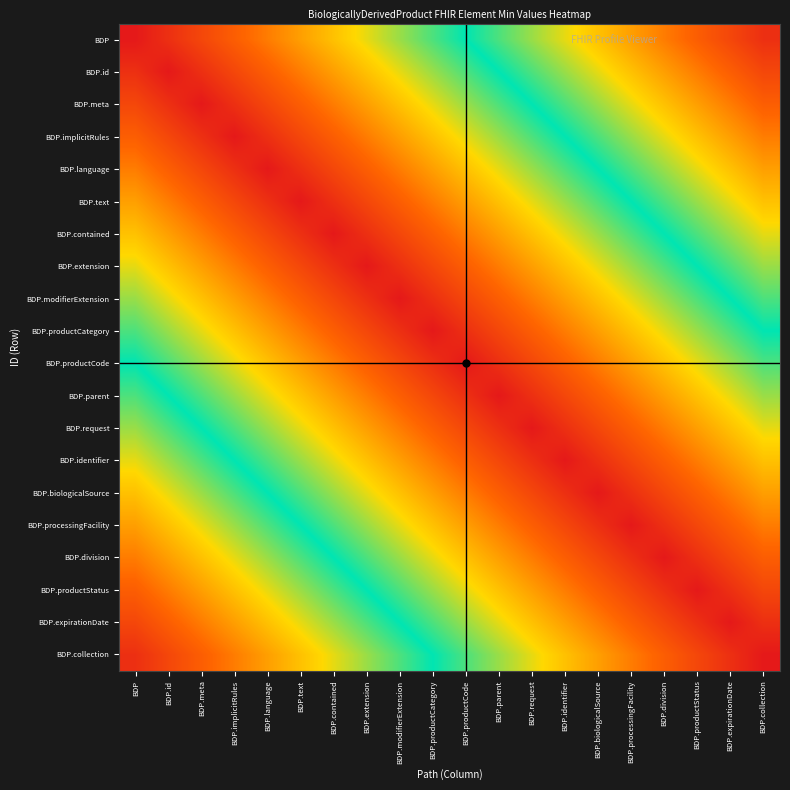

Reading left to right, list all the values displayed in this chart.

BDP: BDP=0.0	BDP.id=0.1	BDP.meta=0.1	BDP.implicitRules=0.1	BDP.language=0.2	BDP.text=0.2	BDP.contained=0.3	BDP.extension=0.3	BDP.modifierExtension=0.4	BDP.productCategory=0.5	BDP.productCode=0.5	BDP.parent=0.6	BDP.request=0.6	BDP.identifier=0.7	BDP.biologicalSource=0.7	BDP.processingFacility=0.8	BDP.division=0.8	BDP.productStatus=0.8	BDP.expirationDate=0.9	BDP.collection=0.9
BDP.id: BDP=0.1	BDP.id=0.0	BDP.meta=0.1	BDP.implicitRules=0.1	BDP.language=0.1	BDP.text=0.2	BDP.contained=0.2	BDP.extension=0.3	BDP.modifierExtension=0.3	BDP.productCategory=0.4	BDP.productCode=0.5	BDP.parent=0.5	BDP.request=0.6	BDP.identifier=0.6	BDP.biologicalSource=0.7	BDP.processingFacility=0.7	BDP.division=0.8	BDP.productStatus=0.8	BDP.expirationDate=0.8	BDP.collection=0.9
BDP.meta: BDP=0.1	BDP.id=0.1	BDP.meta=0.0	BDP.implicitRules=0.1	BDP.language=0.1	BDP.text=0.1	BDP.contained=0.2	BDP.extension=0.2	BDP.modifierExtension=0.3	BDP.productCategory=0.3	BDP.productCode=0.4	BDP.parent=0.5	BDP.request=0.5	BDP.identifier=0.6	BDP.biologicalSource=0.6	BDP.processingFacility=0.7	BDP.division=0.7	BDP.productStatus=0.8	BDP.expirationDate=0.8	BDP.collection=0.8
BDP.implicitRules: BDP=0.1	BDP.id=0.1	BDP.meta=0.1	BDP.implicitRules=0.0	BDP.language=0.1	BDP.text=0.1	BDP.contained=0.1	BDP.extension=0.2	BDP.modifierExtension=0.2	BDP.productCategory=0.3	BDP.productCode=0.3	BDP.parent=0.4	BDP.request=0.5	BDP.identifier=0.5	BDP.biologicalSource=0.6	BDP.processingFacility=0.6	BDP.division=0.7	BDP.productStatus=0.7	BDP.expirationDate=0.8	BDP.collection=0.8
BDP.language: BDP=0.2	BDP.id=0.1	BDP.meta=0.1	BDP.implicitRules=0.1	BDP.language=0.0	BDP.text=0.1	BDP.contained=0.1	BDP.extension=0.1	BDP.modifierExtension=0.2	BDP.productCategory=0.2	BDP.productCode=0.3	BDP.parent=0.3	BDP.request=0.4	BDP.identifier=0.5	BDP.biologicalSource=0.5	BDP.processingFacility=0.6	BDP.division=0.6	BDP.productStatus=0.7	BDP.expirationDate=0.7	BDP.collection=0.8
BDP.text: BDP=0.2	BDP.id=0.2	BDP.meta=0.1	BDP.implicitRules=0.1	BDP.language=0.1	BDP.text=0.0	BDP.contained=0.1	BDP.extension=0.1	BDP.modifierExtension=0.1	BDP.productCategory=0.2	BDP.productCode=0.2	BDP.parent=0.3	BDP.request=0.3	BDP.identifier=0.4	BDP.biologicalSource=0.5	BDP.processingFacility=0.5	BDP.division=0.6	BDP.productStatus=0.6	BDP.expirationDate=0.7	BDP.collection=0.7
BDP.contained: BDP=0.3	BDP.id=0.2	BDP.meta=0.2	BDP.implicitRules=0.1	BDP.language=0.1	BDP.text=0.1	BDP.contained=0.0	BDP.extension=0.1	BDP.modifierExtension=0.1	BDP.productCategory=0.1	BDP.productCode=0.2	BDP.parent=0.2	BDP.request=0.3	BDP.identifier=0.3	BDP.biologicalSource=0.4	BDP.processingFacility=0.5	BDP.division=0.5	BDP.productStatus=0.6	BDP.expirationDate=0.6	BDP.collection=0.7
BDP.extension: BDP=0.3	BDP.id=0.3	BDP.meta=0.2	BDP.implicitRules=0.2	BDP.language=0.1	BDP.text=0.1	BDP.contained=0.1	BDP.extension=0.0	BDP.modifierExtension=0.1	BDP.productCategory=0.1	BDP.productCode=0.1	BDP.parent=0.2	BDP.request=0.2	BDP.identifier=0.3	BDP.biologicalSource=0.3	BDP.processingFacility=0.4	BDP.division=0.5	BDP.productStatus=0.5	BDP.expirationDate=0.6	BDP.collection=0.6
BDP.modifierExtension: BDP=0.4	BDP.id=0.3	BDP.meta=0.3	BDP.implicitRules=0.2	BDP.language=0.2	BDP.text=0.1	BDP.contained=0.1	BDP.extension=0.1	BDP.modifierExtension=0.0	BDP.productCategory=0.1	BDP.productCode=0.1	BDP.parent=0.1	BDP.request=0.2	BDP.identifier=0.2	BDP.biologicalSource=0.3	BDP.processingFacility=0.3	BDP.division=0.4	BDP.productStatus=0.5	BDP.expirationDate=0.5	BDP.collection=0.6
BDP.productCategory: BDP=0.5	BDP.id=0.4	BDP.meta=0.3	BDP.implicitRules=0.3	BDP.language=0.2	BDP.text=0.2	BDP.contained=0.1	BDP.extension=0.1	BDP.modifierExtension=0.1	BDP.productCategory=0.0	BDP.productCode=0.1	BDP.parent=0.1	BDP.request=0.1	BDP.identifier=0.2	BDP.biologicalSource=0.2	BDP.processingFacility=0.3	BDP.division=0.3	BDP.productStatus=0.4	BDP.expirationDate=0.5	BDP.collection=0.5
BDP.productCode: BDP=0.5	BDP.id=0.5	BDP.meta=0.4	BDP.implicitRules=0.3	BDP.language=0.3	BDP.text=0.2	BDP.contained=0.2	BDP.extension=0.1	BDP.modifierExtension=0.1	BDP.productCategory=0.1	BDP.productCode=0.0	BDP.parent=0.1	BDP.request=0.1	BDP.identifier=0.1	BDP.biologicalSource=0.2	BDP.processingFacility=0.2	BDP.division=0.3	BDP.productStatus=0.3	BDP.expirationDate=0.4	BDP.collection=0.5
BDP.parent: BDP=0.6	BDP.id=0.5	BDP.meta=0.5	BDP.implicitRules=0.4	BDP.language=0.3	BDP.text=0.3	BDP.contained=0.2	BDP.extension=0.2	BDP.modifierExtension=0.1	BDP.productCategory=0.1	BDP.productCode=0.1	BDP.parent=0.0	BDP.request=0.1	BDP.identifier=0.1	BDP.biologicalSource=0.1	BDP.processingFacility=0.2	BDP.division=0.2	BDP.productStatus=0.3	BDP.expirationDate=0.3	BDP.collection=0.4
BDP.request: BDP=0.6	BDP.id=0.6	BDP.meta=0.5	BDP.implicitRules=0.5	BDP.language=0.4	BDP.text=0.3	BDP.contained=0.3	BDP.extension=0.2	BDP.modifierExtension=0.2	BDP.productCategory=0.1	BDP.productCode=0.1	BDP.parent=0.1	BDP.request=0.0	BDP.identifier=0.1	BDP.biologicalSource=0.1	BDP.processingFacility=0.1	BDP.division=0.2	BDP.productStatus=0.2	BDP.expirationDate=0.3	BDP.collection=0.3
BDP.identifier: BDP=0.7	BDP.id=0.6	BDP.meta=0.6	BDP.implicitRules=0.5	BDP.language=0.5	BDP.text=0.4	BDP.contained=0.3	BDP.extension=0.3	BDP.modifierExtension=0.2	BDP.productCategory=0.2	BDP.productCode=0.1	BDP.parent=0.1	BDP.request=0.1	BDP.identifier=0.0	BDP.biologicalSource=0.1	BDP.processingFacility=0.1	BDP.division=0.1	BDP.productStatus=0.2	BDP.expirationDate=0.2	BDP.collection=0.3
BDP.biologicalSource: BDP=0.7	BDP.id=0.7	BDP.meta=0.6	BDP.implicitRules=0.6	BDP.language=0.5	BDP.text=0.5	BDP.contained=0.4	BDP.extension=0.3	BDP.modifierExtension=0.3	BDP.productCategory=0.2	BDP.productCode=0.2	BDP.parent=0.1	BDP.request=0.1	BDP.identifier=0.1	BDP.biologicalSource=0.0	BDP.processingFacility=0.1	BDP.division=0.1	BDP.productStatus=0.1	BDP.expirationDate=0.2	BDP.collection=0.2
BDP.processingFacility: BDP=0.8	BDP.id=0.7	BDP.meta=0.7	BDP.implicitRules=0.6	BDP.language=0.6	BDP.text=0.5	BDP.contained=0.5	BDP.extension=0.4	BDP.modifierExtension=0.3	BDP.productCategory=0.3	BDP.productCode=0.2	BDP.parent=0.2	BDP.request=0.1	BDP.identifier=0.1	BDP.biologicalSource=0.1	BDP.processingFacility=0.0	BDP.division=0.1	BDP.productStatus=0.1	BDP.expirationDate=0.1	BDP.collection=0.2
BDP.division: BDP=0.8	BDP.id=0.8	BDP.meta=0.7	BDP.implicitRules=0.7	BDP.language=0.6	BDP.text=0.6	BDP.contained=0.5	BDP.extension=0.5	BDP.modifierExtension=0.4	BDP.productCategory=0.3	BDP.productCode=0.3	BDP.parent=0.2	BDP.request=0.2	BDP.identifier=0.1	BDP.biologicalSource=0.1	BDP.processingFacility=0.1	BDP.division=0.0	BDP.productStatus=0.1	BDP.expirationDate=0.1	BDP.collection=0.1
BDP.productStatus: BDP=0.8	BDP.id=0.8	BDP.meta=0.8	BDP.implicitRules=0.7	BDP.language=0.7	BDP.text=0.6	BDP.contained=0.6	BDP.extension=0.5	BDP.modifierExtension=0.5	BDP.productCategory=0.4	BDP.productCode=0.3	BDP.parent=0.3	BDP.request=0.2	BDP.identifier=0.2	BDP.biologicalSource=0.1	BDP.processingFacility=0.1	BDP.division=0.1	BDP.productStatus=0.0	BDP.expirationDate=0.1	BDP.collection=0.1
BDP.expirationDate: BDP=0.9	BDP.id=0.8	BDP.meta=0.8	BDP.implicitRules=0.8	BDP.language=0.7	BDP.text=0.7	BDP.contained=0.6	BDP.extension=0.6	BDP.modifierExtension=0.5	BDP.productCategory=0.5	BDP.productCode=0.4	BDP.parent=0.3	BDP.request=0.3	BDP.identifier=0.2	BDP.biologicalSource=0.2	BDP.processingFacility=0.1	BDP.division=0.1	BDP.productStatus=0.1	BDP.expirationDate=0.0	BDP.collection=0.1
BDP.collection: BDP=0.9	BDP.id=0.9	BDP.meta=0.8	BDP.implicitRules=0.8	BDP.language=0.8	BDP.text=0.7	BDP.contained=0.7	BDP.extension=0.6	BDP.modifierExtension=0.6	BDP.productCategory=0.5	BDP.productCode=0.5	BDP.parent=0.4	BDP.request=0.3	BDP.identifier=0.3	BDP.biologicalSource=0.2	BDP.processingFacility=0.2	BDP.division=0.1	BDP.productStatus=0.1	BDP.expirationDate=0.1	BDP.collection=0.0